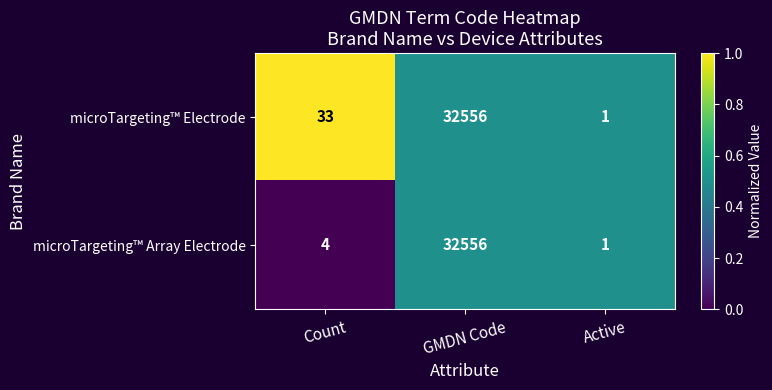

Which category has the highest value across all series?

GMDN Code